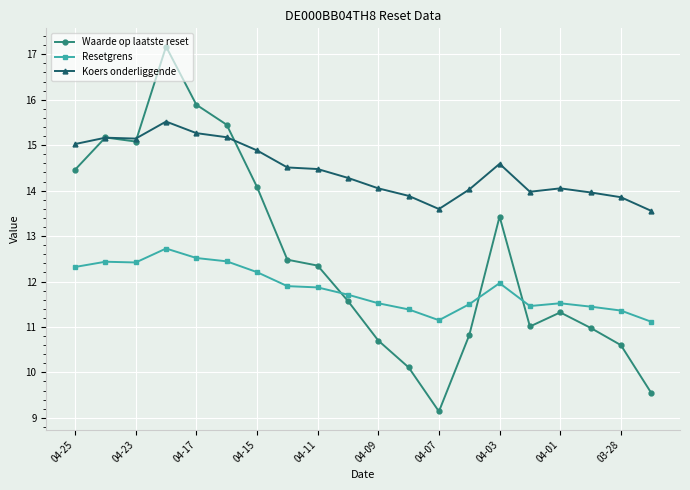

Which series has the widest spread of values?

Waarde op laatste reset